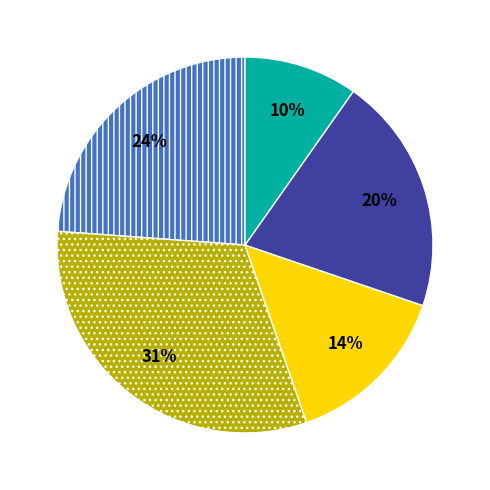

Is there any slice that represents more than half of the pie?

No